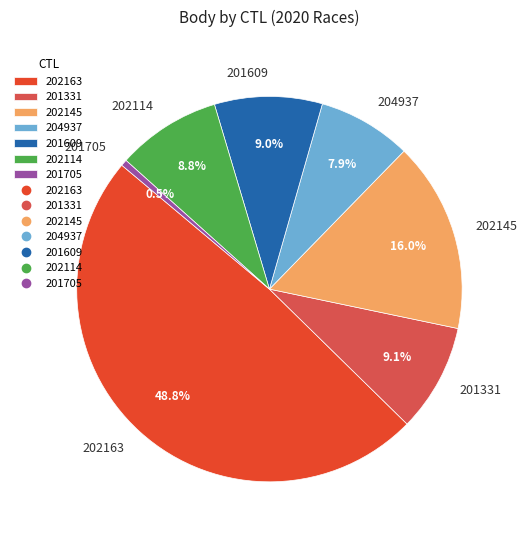

How many slices are in this pie chart?

7